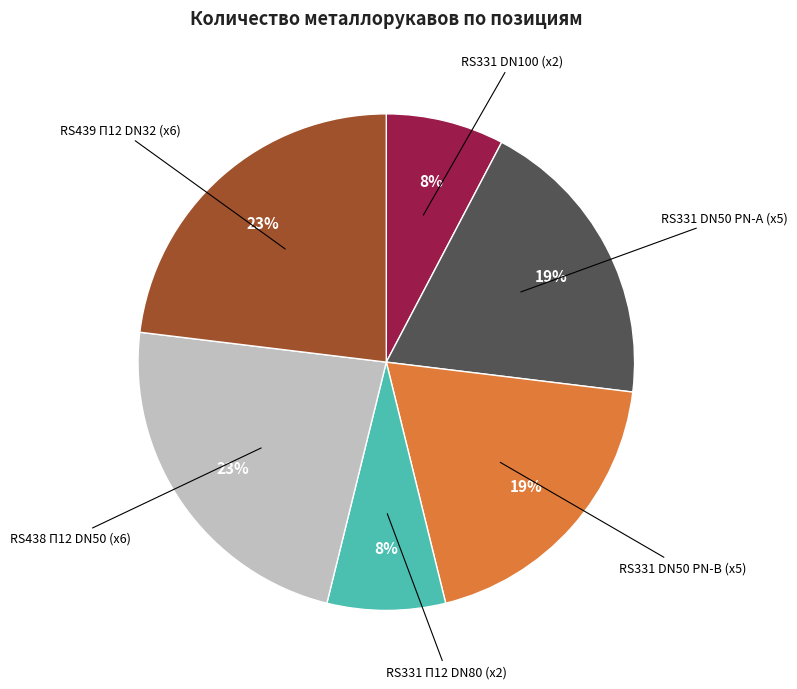

To the nearest percent, what is the difference between the largest and smallest slice percentages?

15%